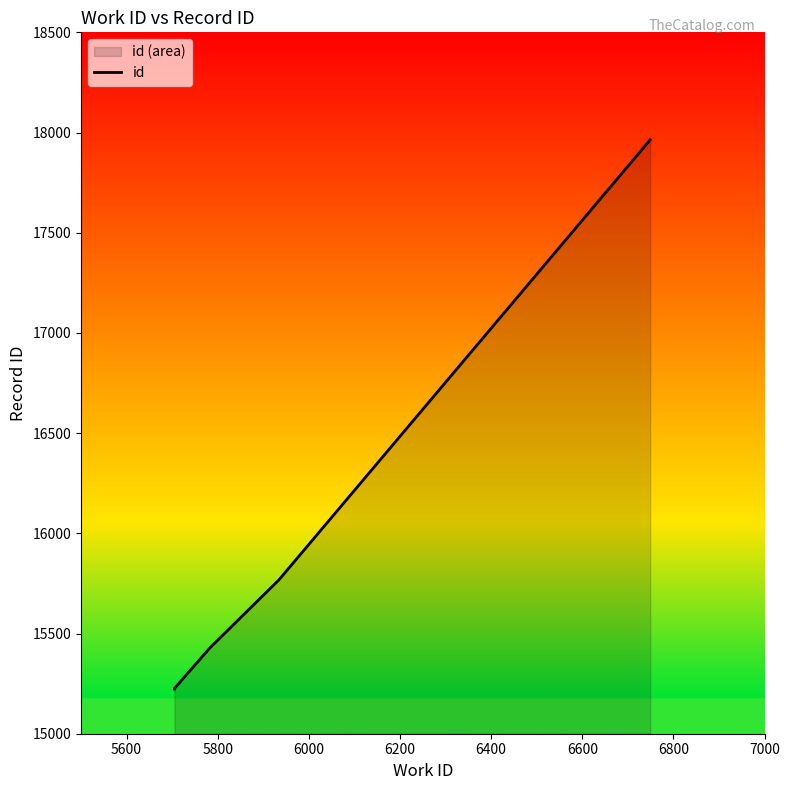

What is the smallest value displayed?

15223